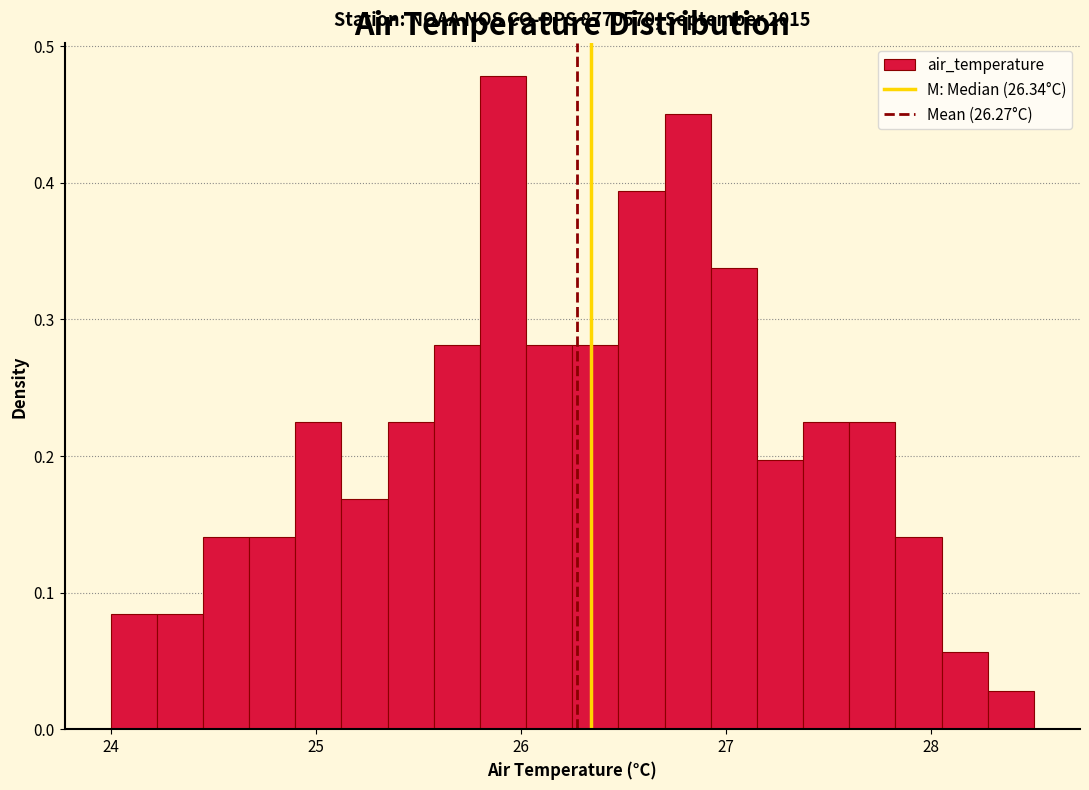

Read against the x-axis, roughly where is the centre of the tallest bar?

25.9